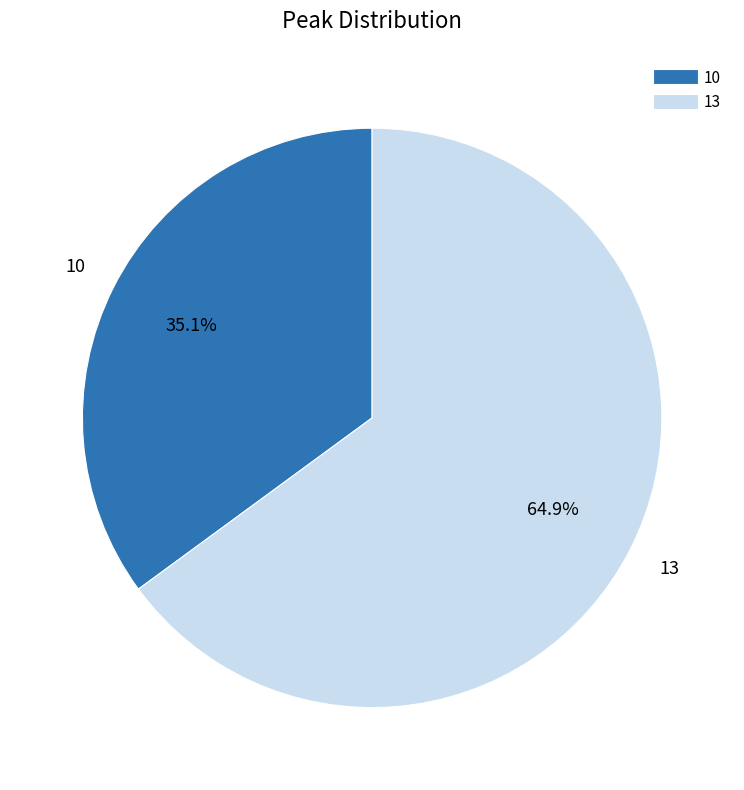

To the nearest percent, what is the average slice percentage?

50%